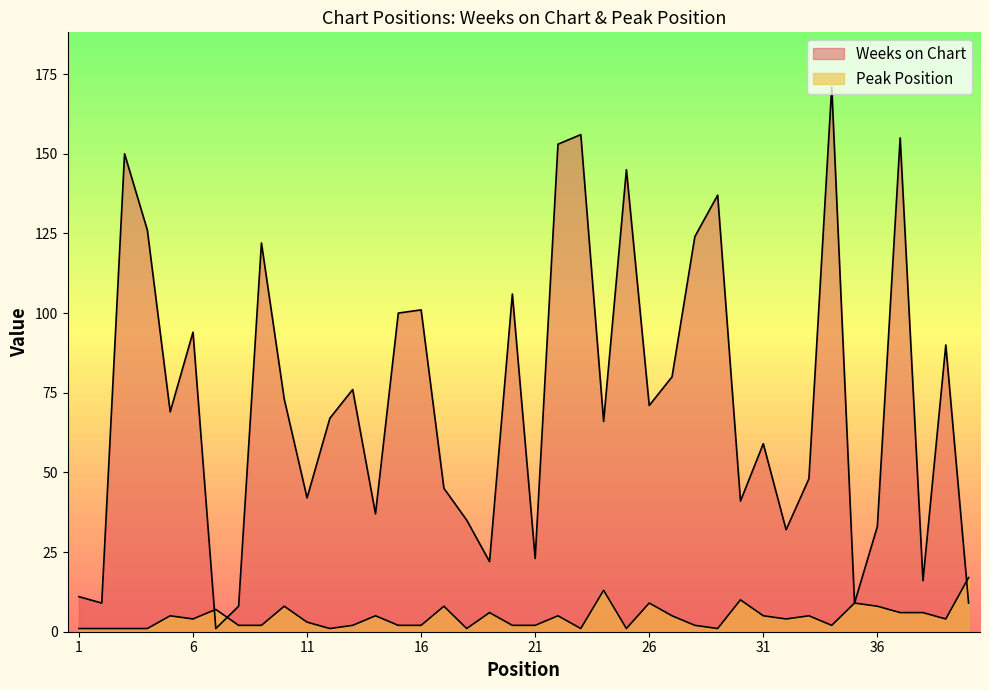

What are all the series names shown in the legend?

Weeks on Chart, Peak Position